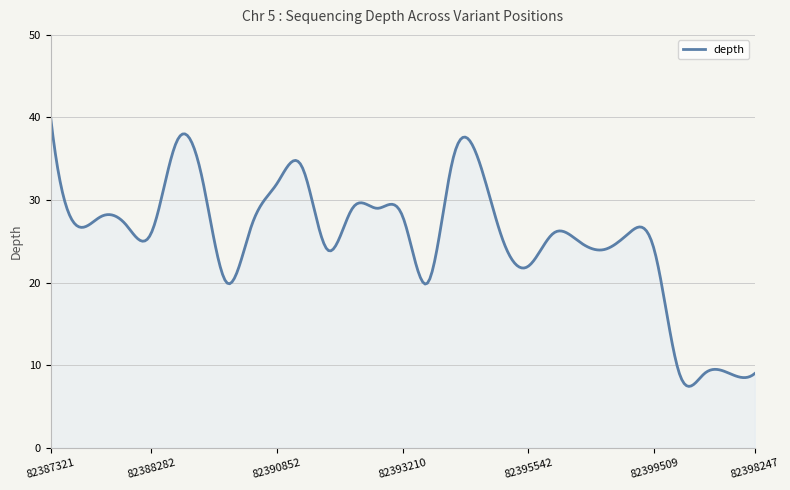

What is the greatest value displayed?

40.0